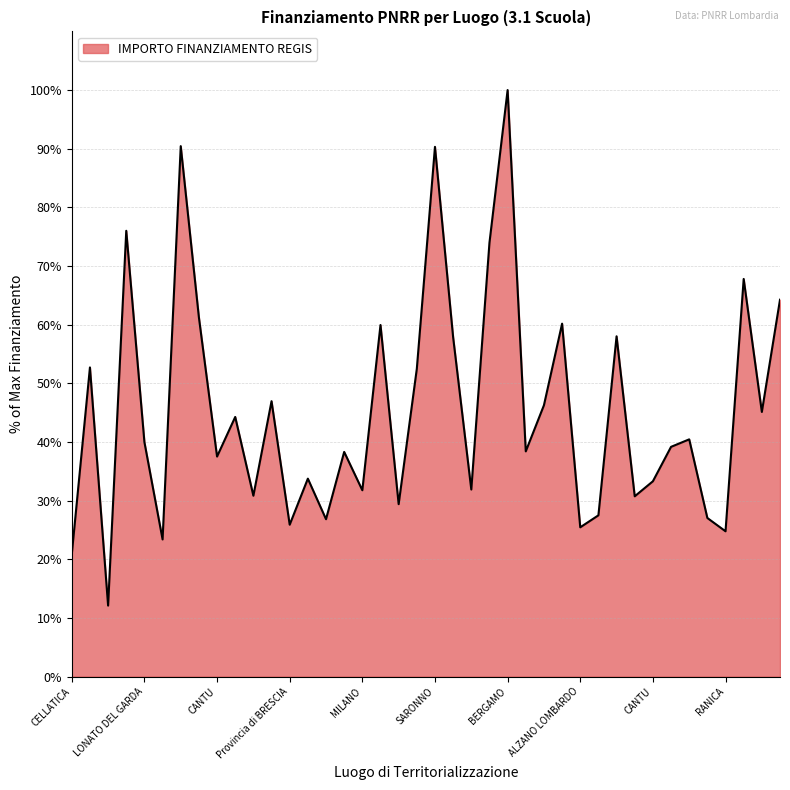

What is the minimum value shown in the chart?

12.1